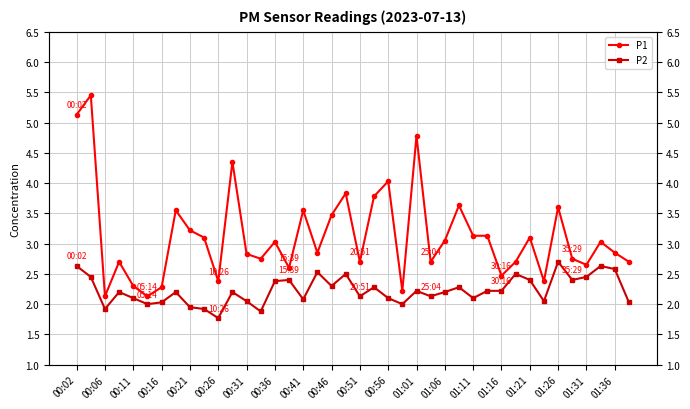

Reading left to right, extract all data points from this chart.

P1: 5.1	5.5	2.1	2.7	2.3	2.1	2.3	3.5	3.2	3.1	2.4	4.3	2.8	2.8	3.0	2.6	3.5	2.9	3.5	3.8	2.7	3.8	4.0	2.2	4.8	2.7	3.0	3.6	3.1	3.1	2.5	2.7	3.1	2.4	3.6	2.8	2.6	3.0	2.9	2.7
P2: 2.6	2.5	1.9	2.2	2.1	2.0	2.0	2.2	1.9	1.9	1.8	2.2	2.0	1.9	2.4	2.4	2.1	2.5	2.3	2.5	2.1	2.3	2.1	2.0	2.2	2.1	2.2	2.3	2.1	2.2	2.2	2.5	2.4	2.0	2.7	2.4	2.5	2.6	2.6	2.0